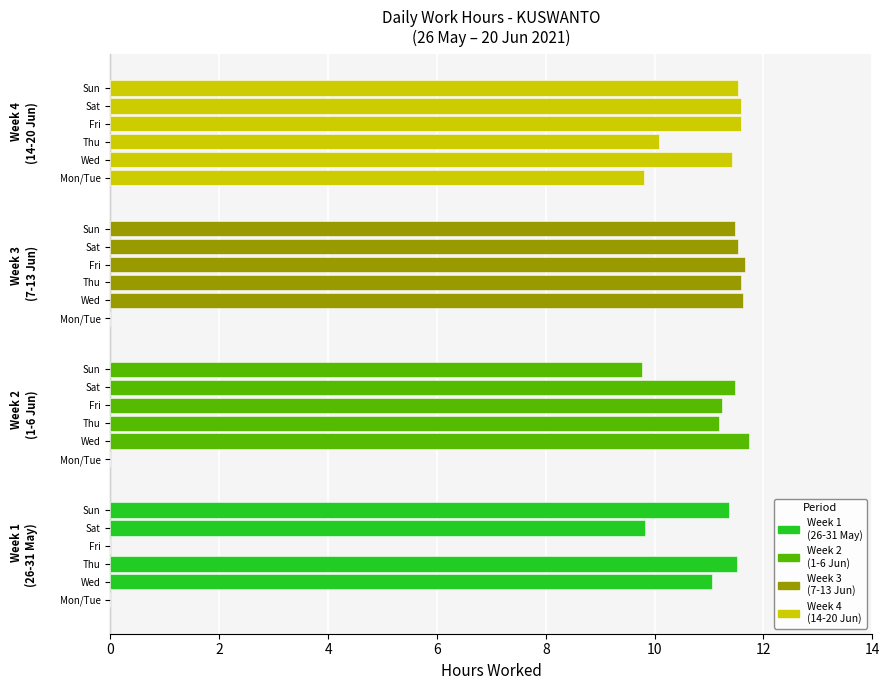

What is the difference between the Week 4
(14-20 Jun) values at 6 and 0?

1.8